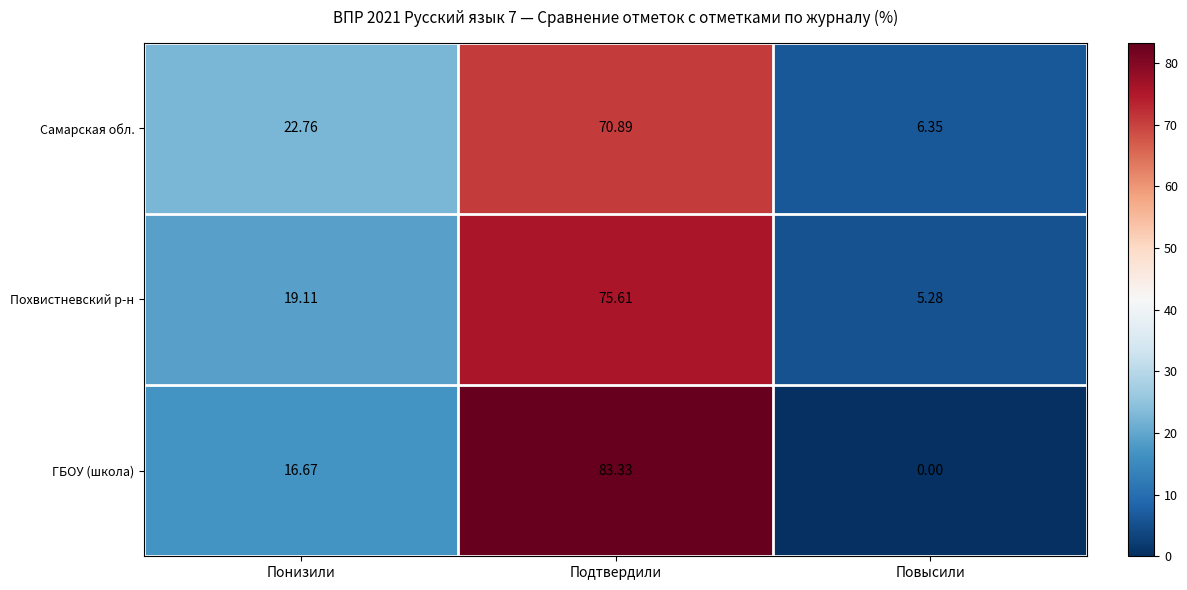

At which category does the chart reach its minimum across all series?

Повысили